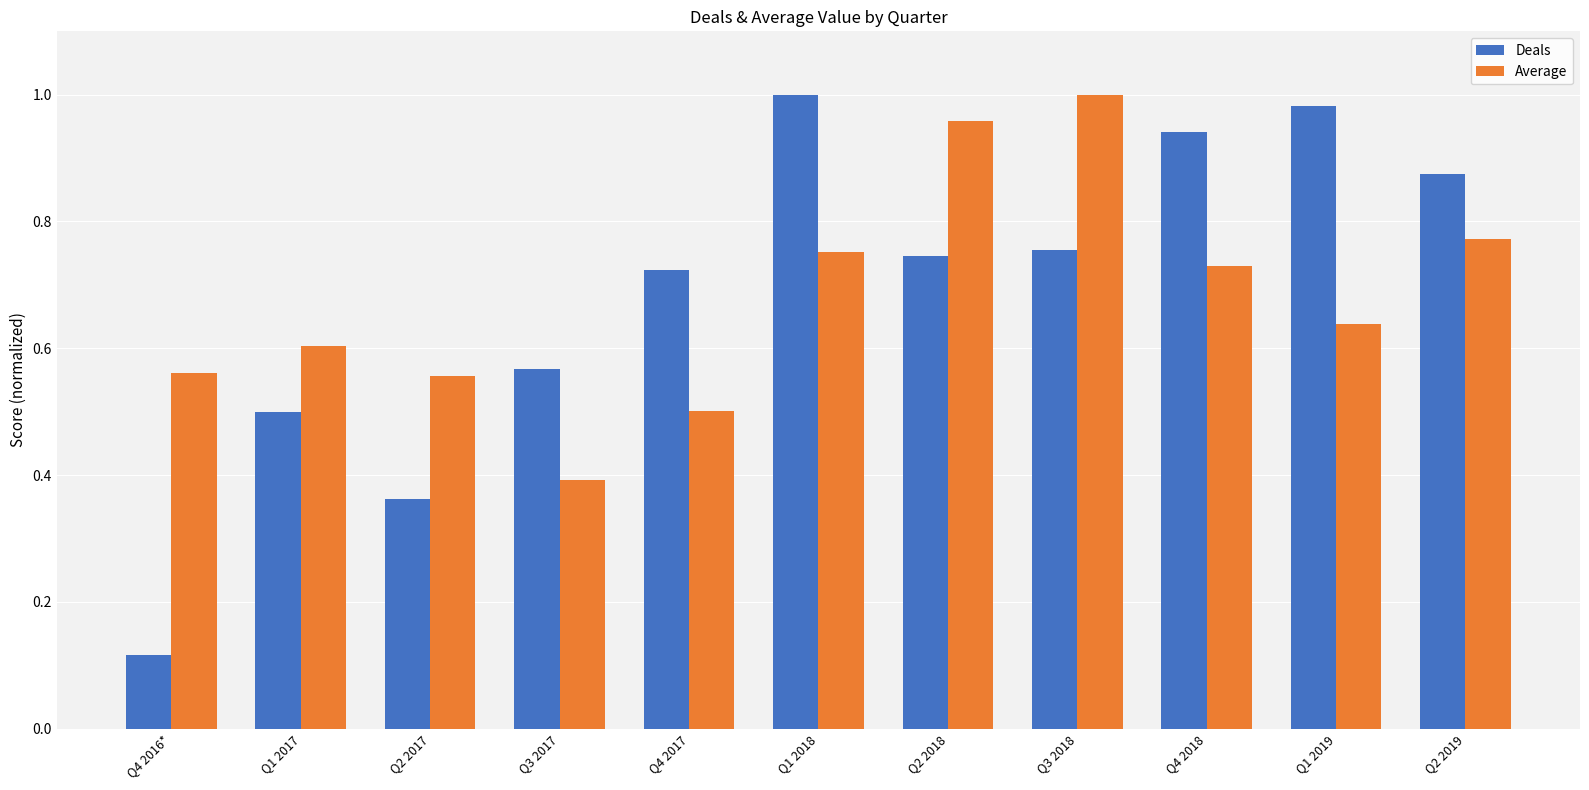

What is the difference between the maximum and second lowest values in the Average series?

0.5